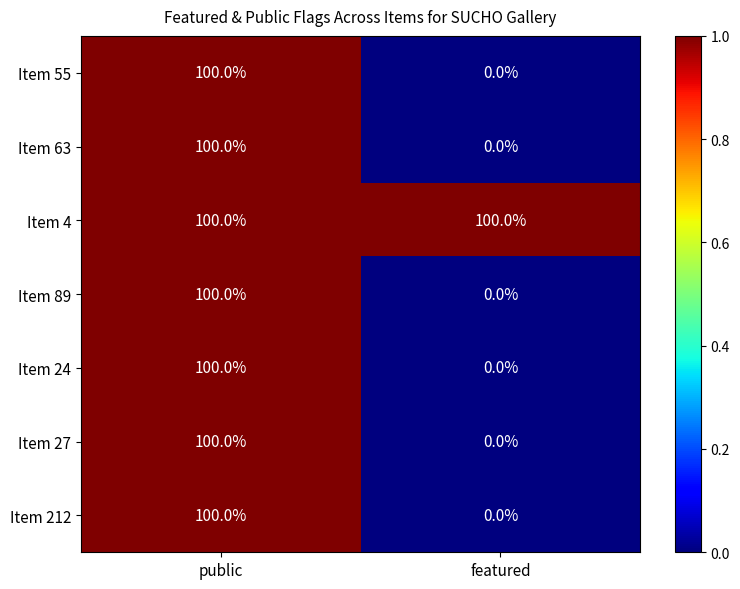

Rank the categories by Item 89 value from highest to lowest.

public, featured